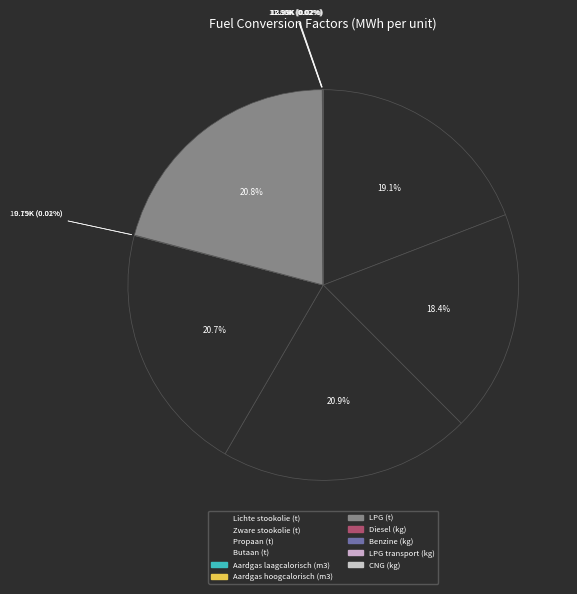

Count the number of slices in the pie.

11